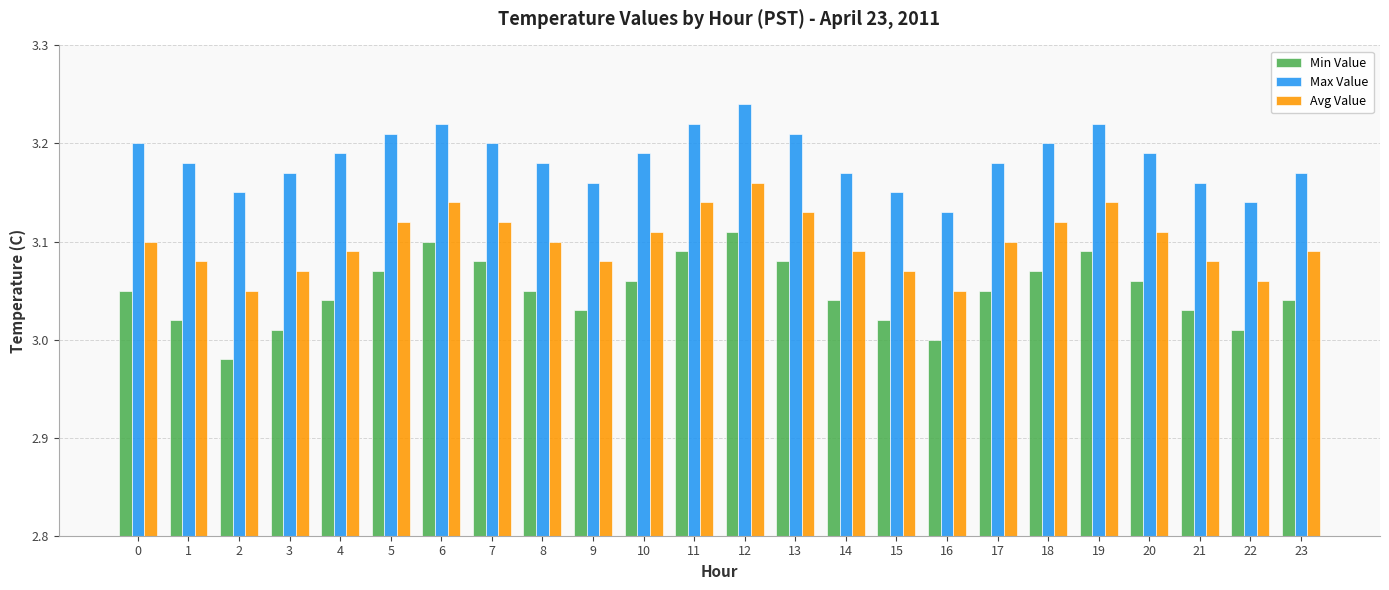

What is the sum of the Avg Value values at 5 and 8?

6.2